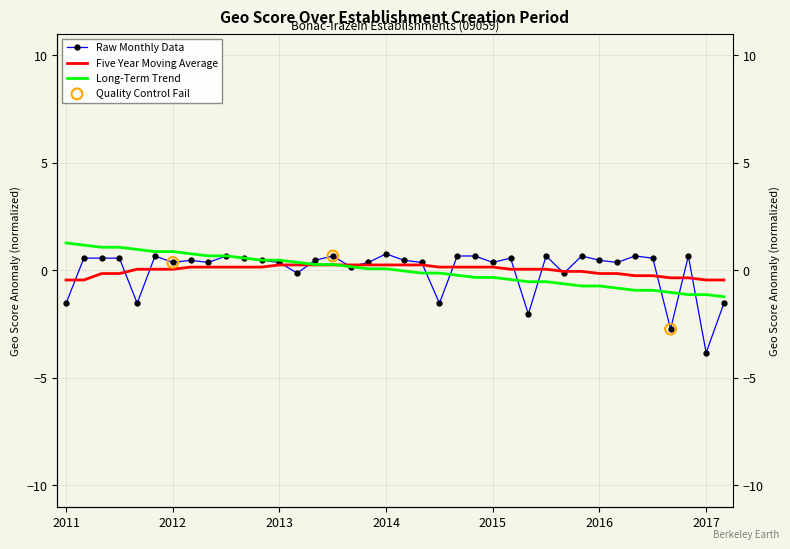

Which series contains the lowest Y value?

Raw Monthly Data